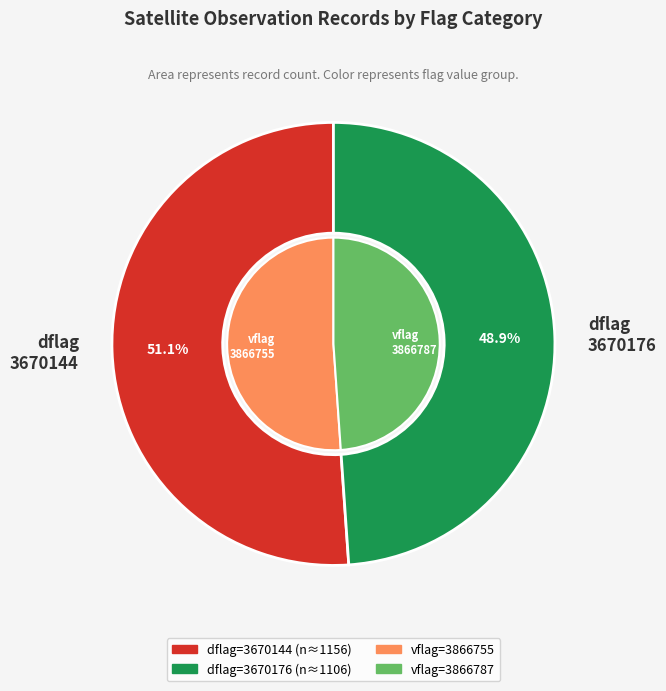

Is dflag=3670176 the majority of the pie?

No